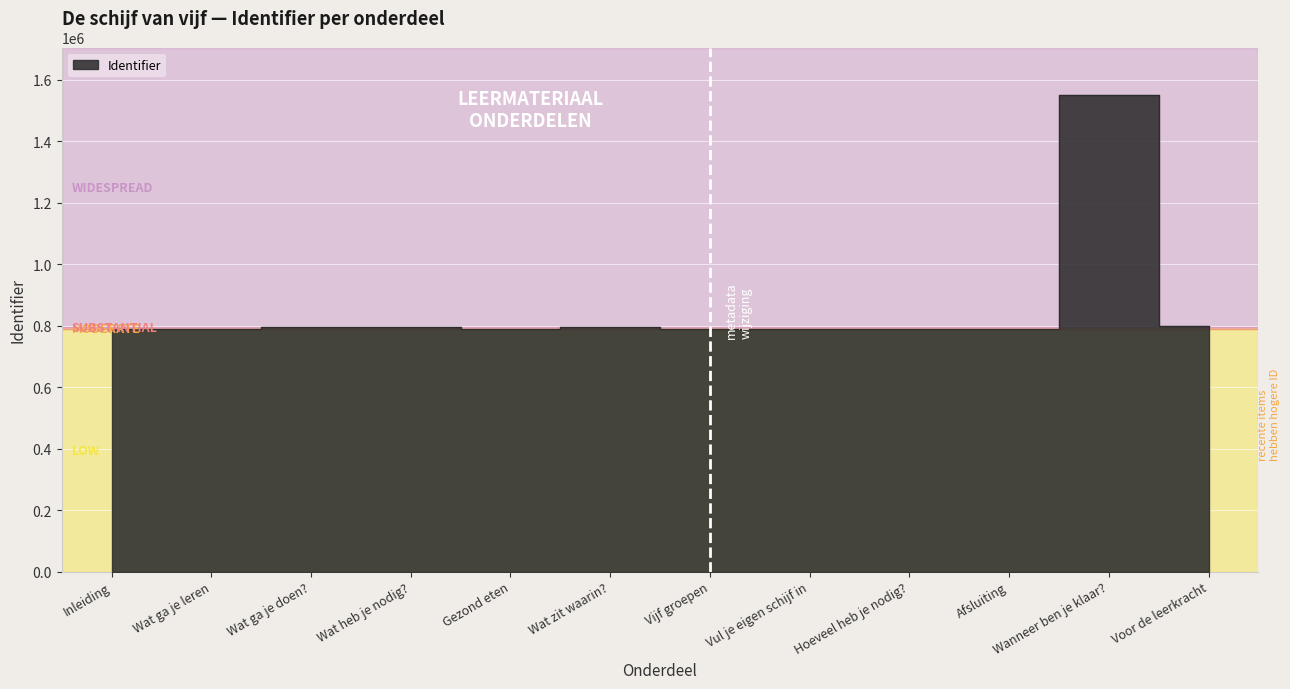

What is the difference between the values at Wat zit waarin? and Voor de leerkracht?

1781